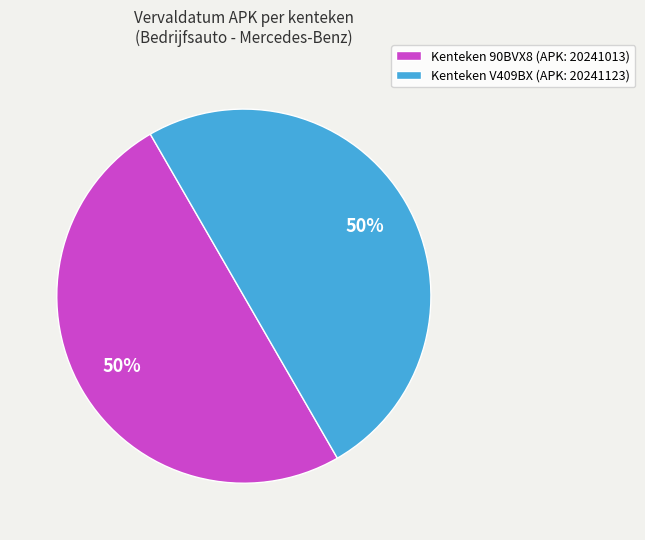

Count the number of slices in the pie.

2